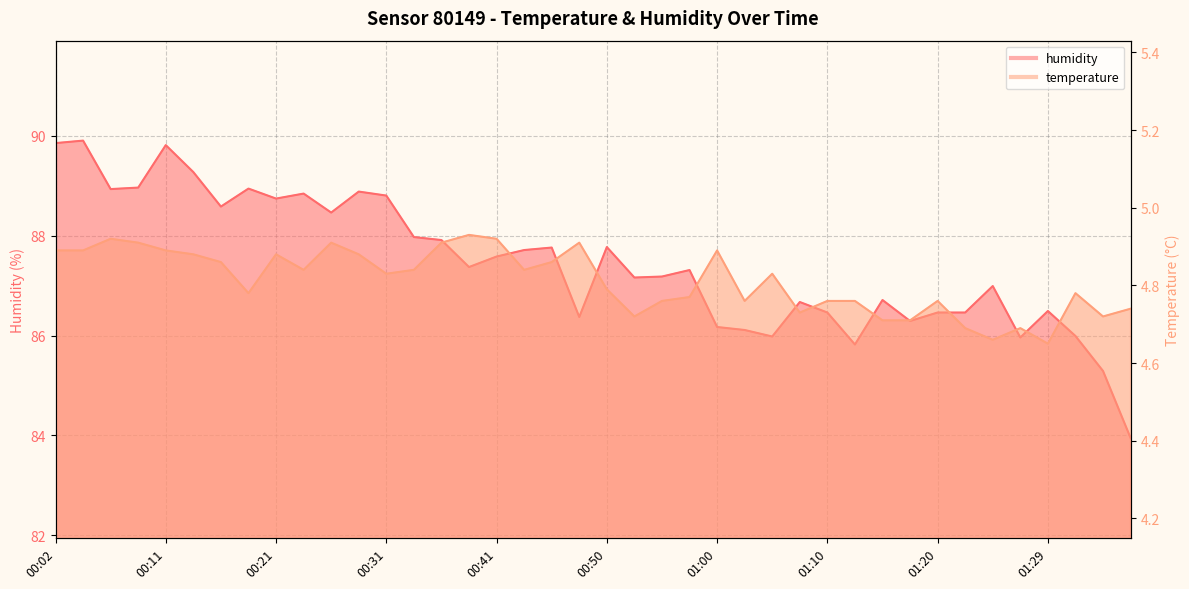

Count the number of data series in this chart.

2